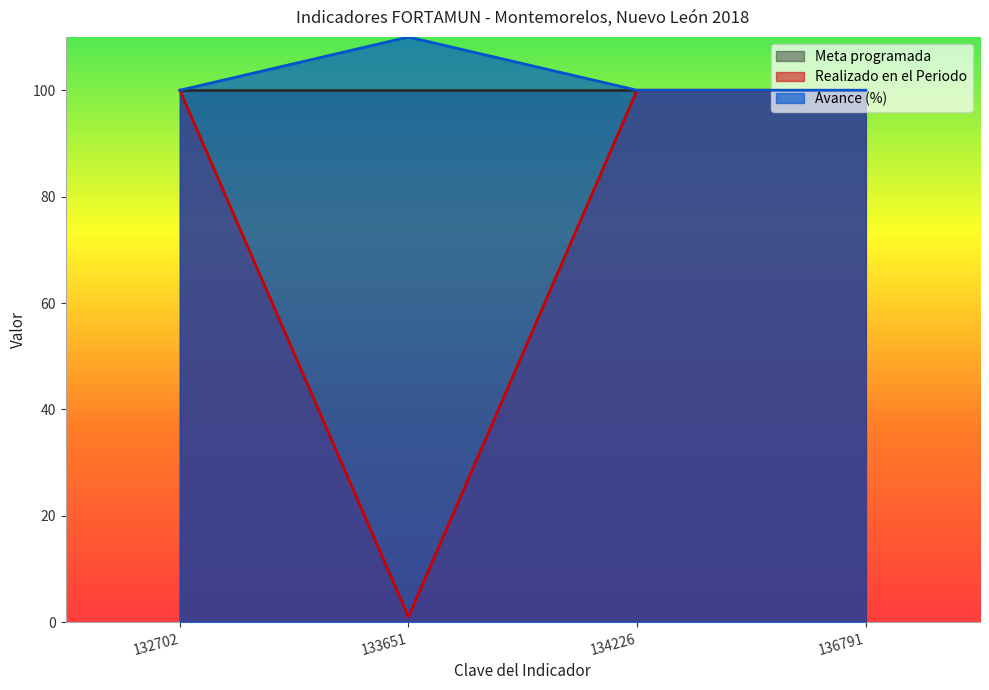

True or false: Avance (%) has a value of 100 at 134226.

True